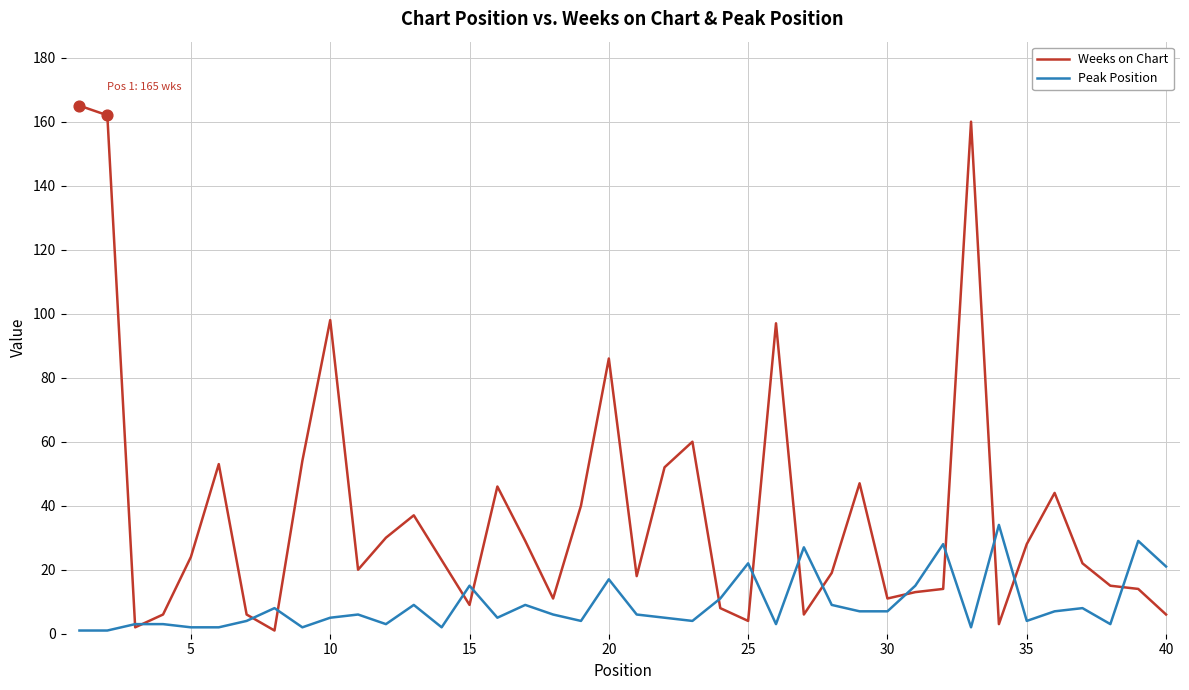

What are all the series names shown in the legend?

Weeks on Chart, Peak Position